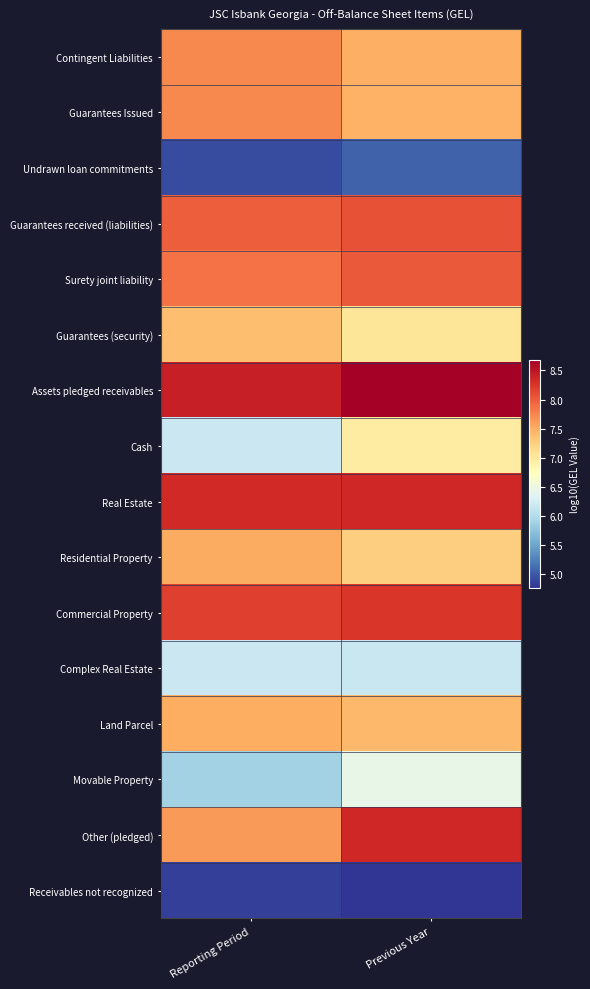

At which category is the sum across all series the highest?

Previous Year